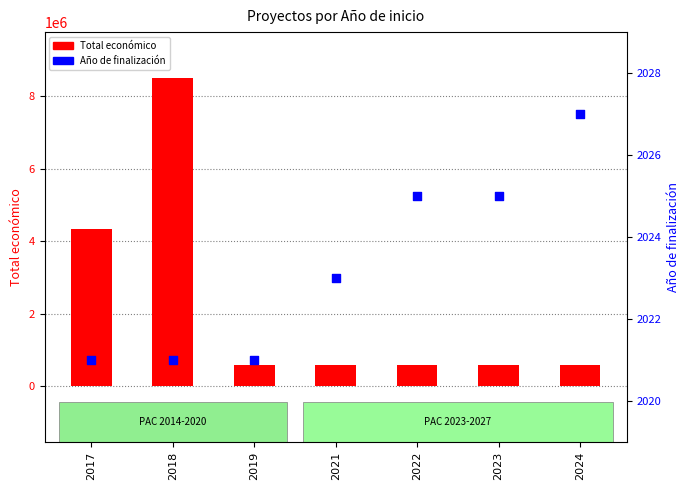

At which category is the sum across all series the highest?

2018